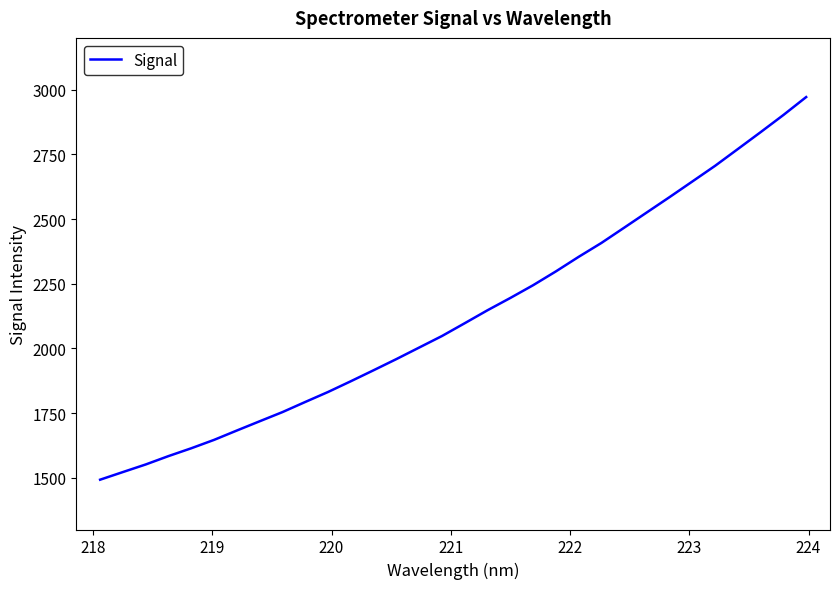

What is the difference between the second highest and second lowest values?

1379.9